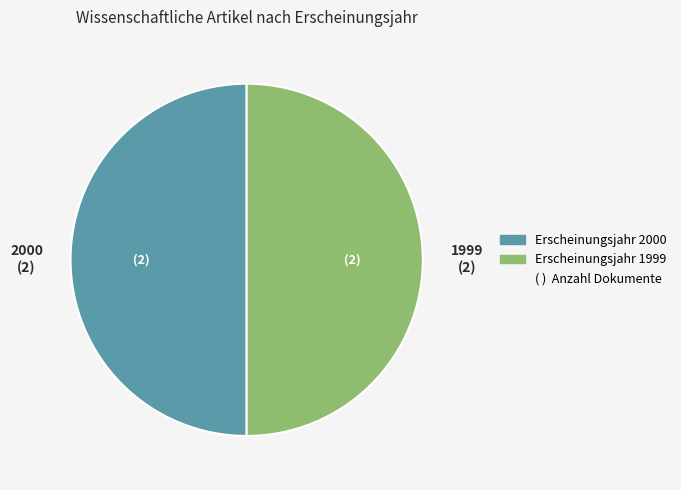

Count the number of slices in the pie.

2